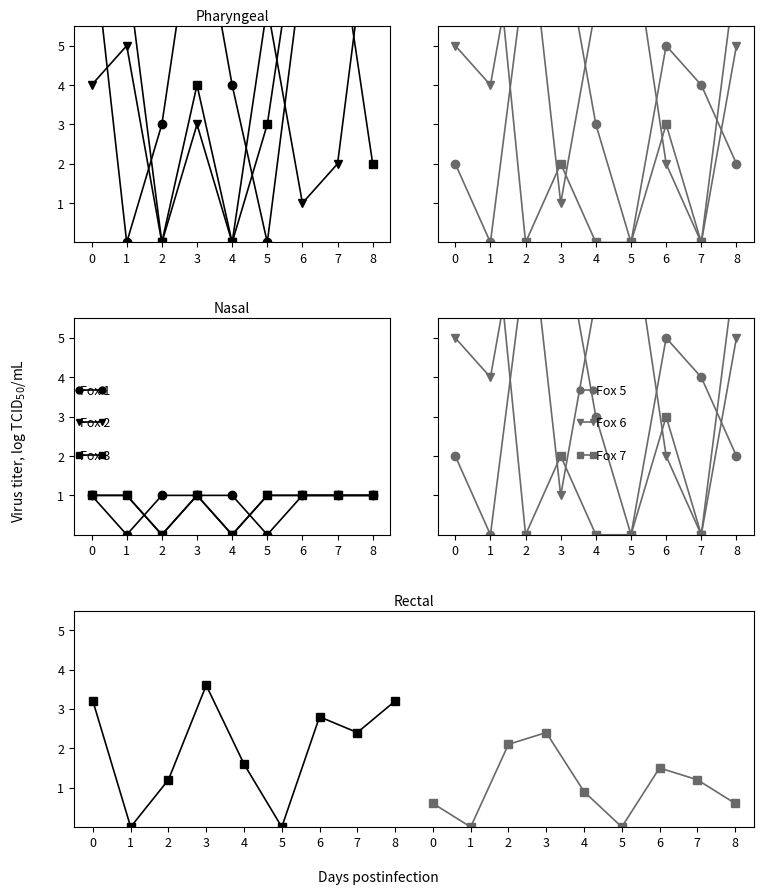

True or false: Fox 2 has a value of -0.5 at 2.

False